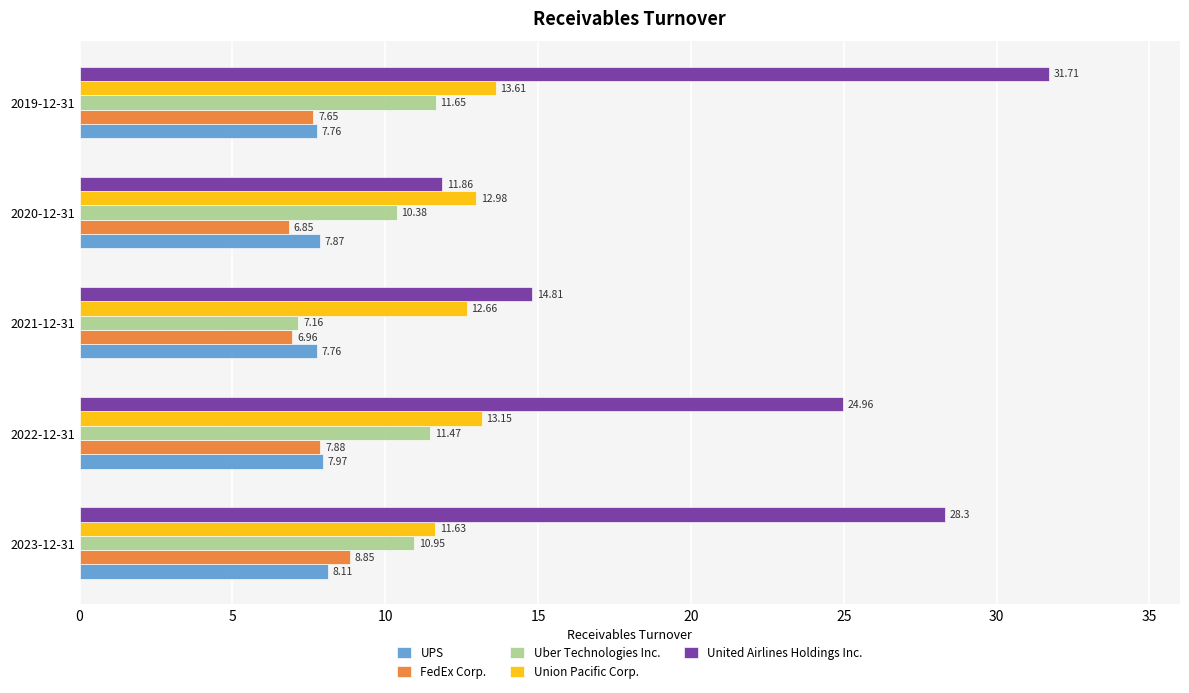

Which series has the largest range (max minus min)?

United Airlines Holdings Inc.